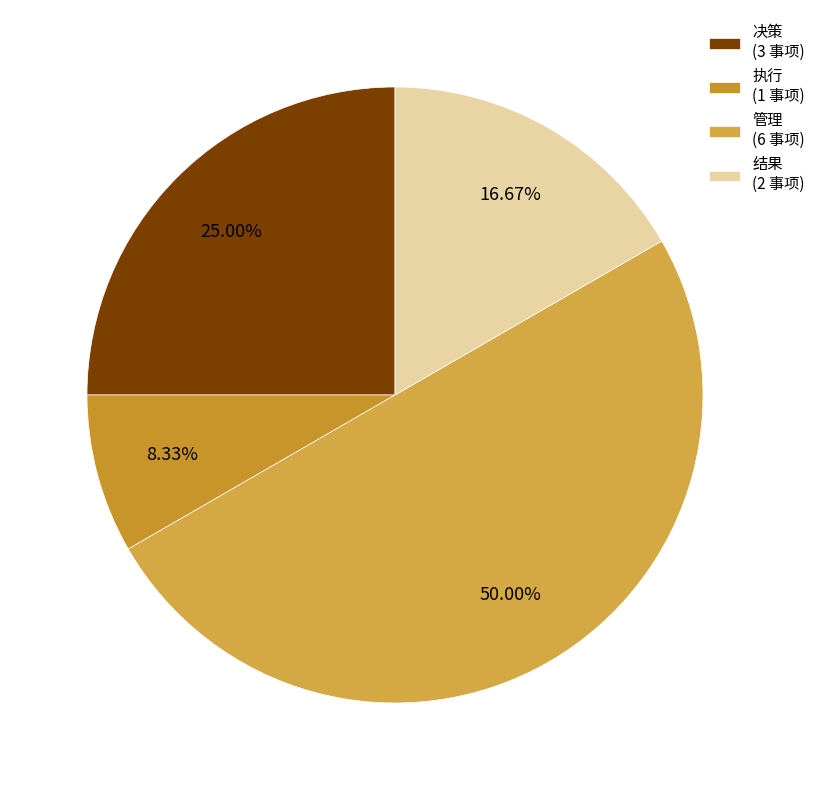

The 决策 slice represents 17% of the pie. True or false?

False